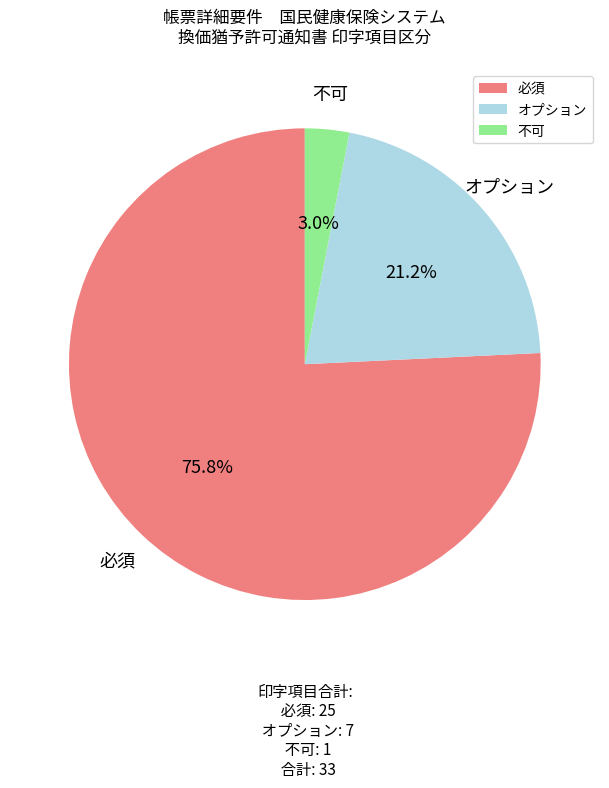

What percentage is the 必須 slice, to the nearest percent?

76%